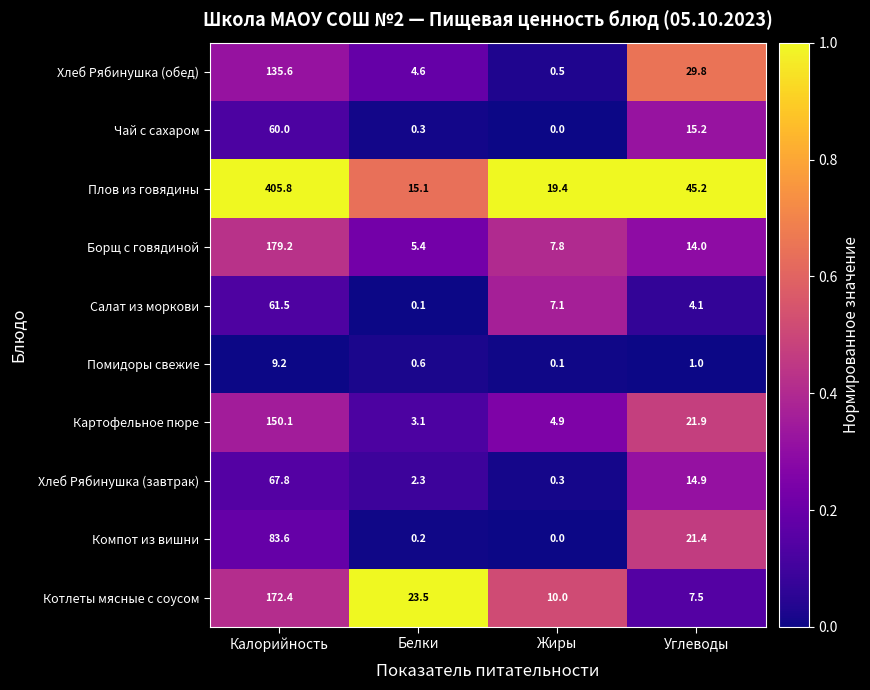

Which category has the lowest value across all series?

Жиры